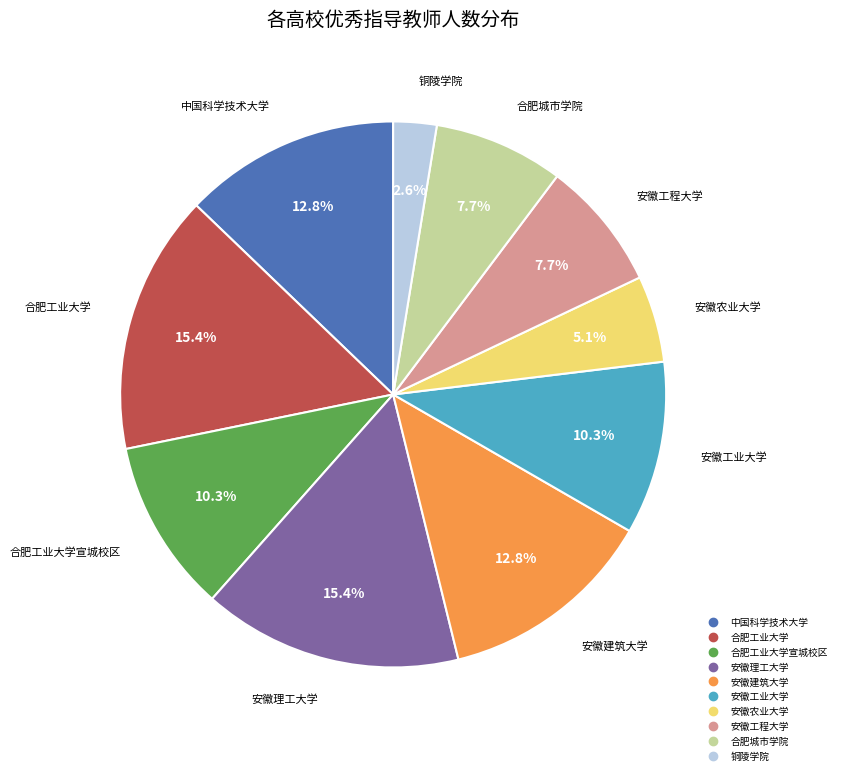

Is there a majority slice in this chart?

No